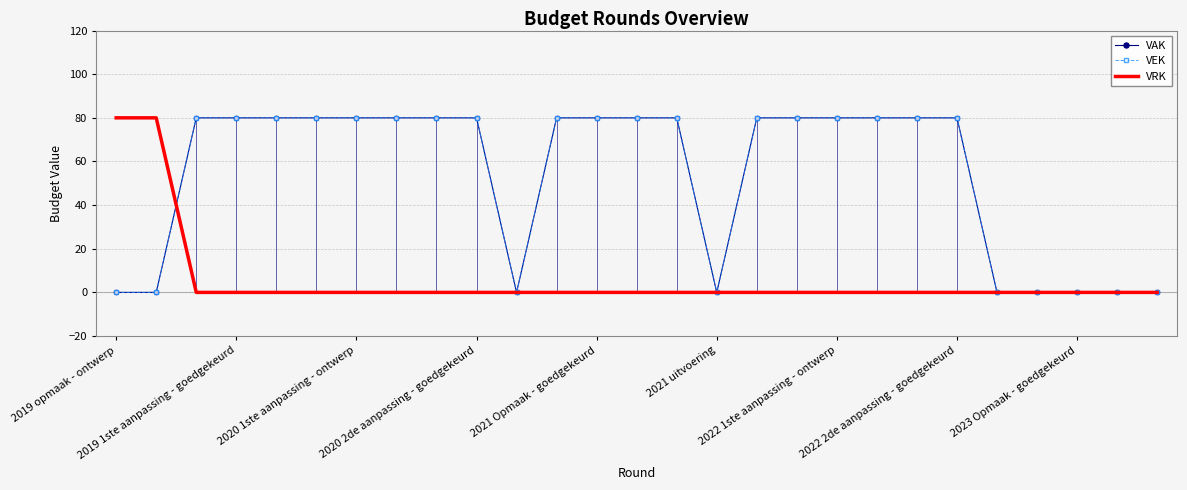

What is the difference between the second highest and second lowest values in the VRK series?

80